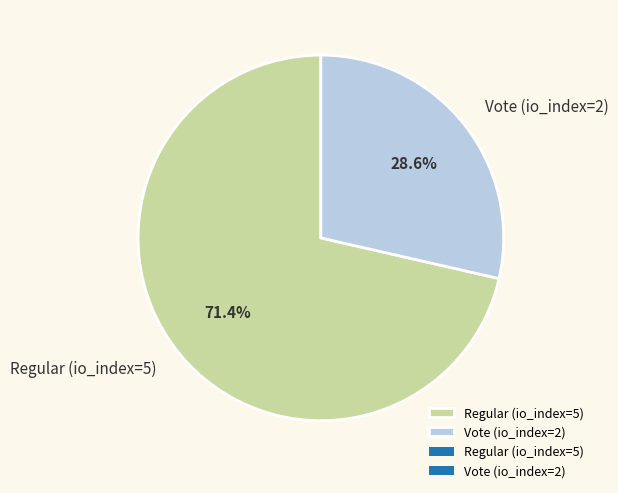

Which slice is the largest?

Regular (io_index=5)